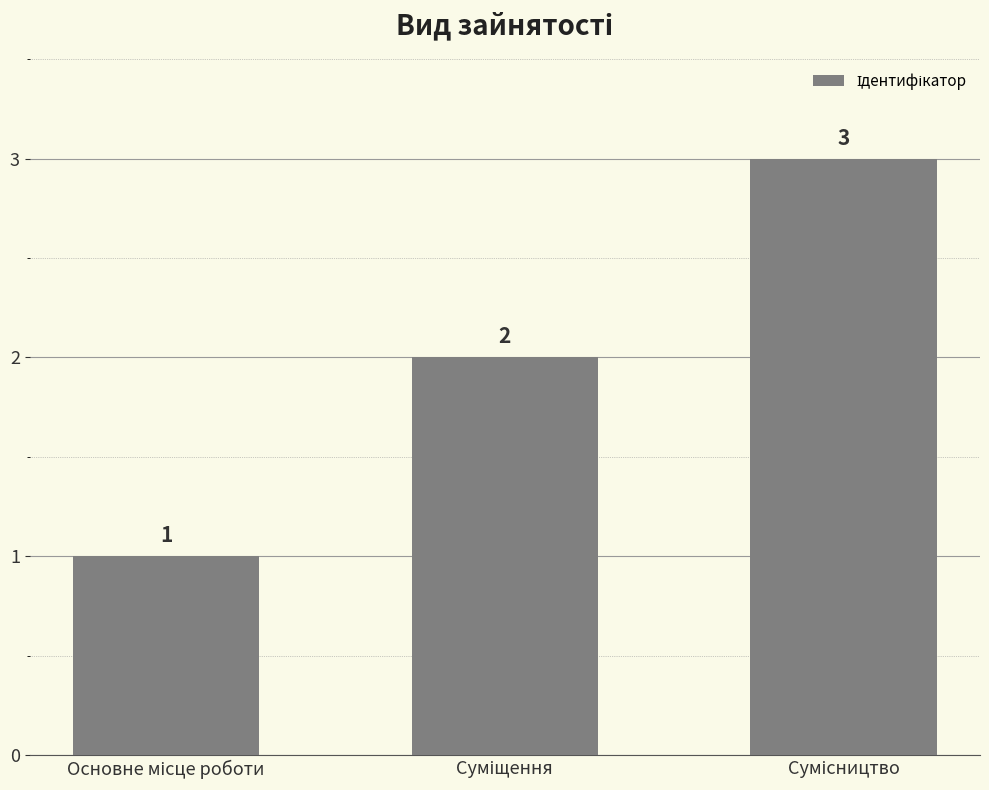

How many values are between 1 and 3?

3